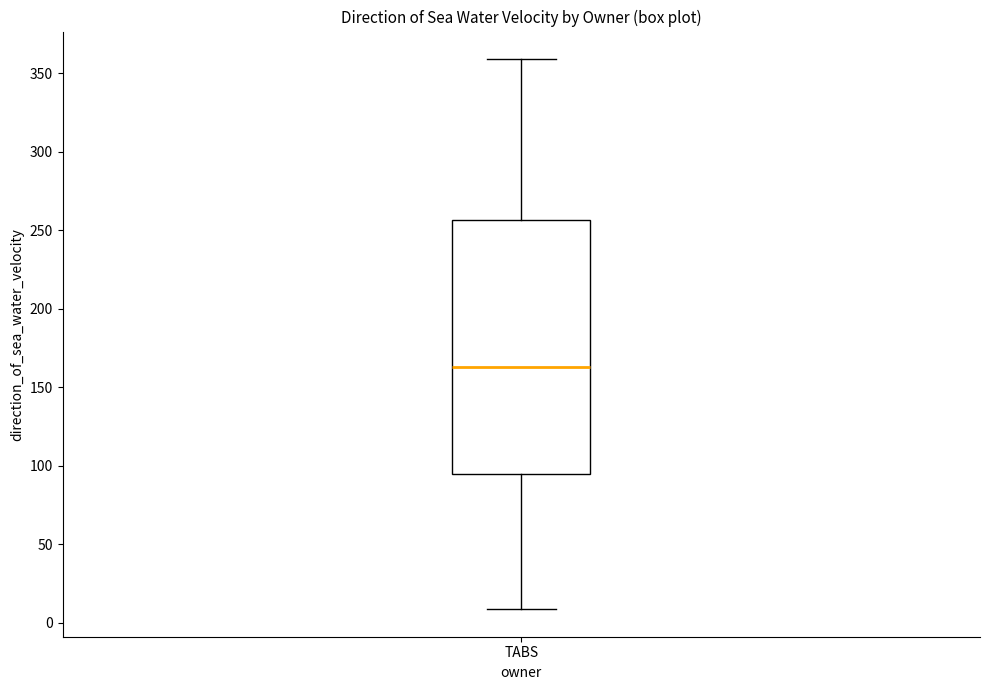

Where does the upper whisker of the box for TABS end on the y-axis? The values are not printed on the chart, so give them approximately, as read against the axis.

360